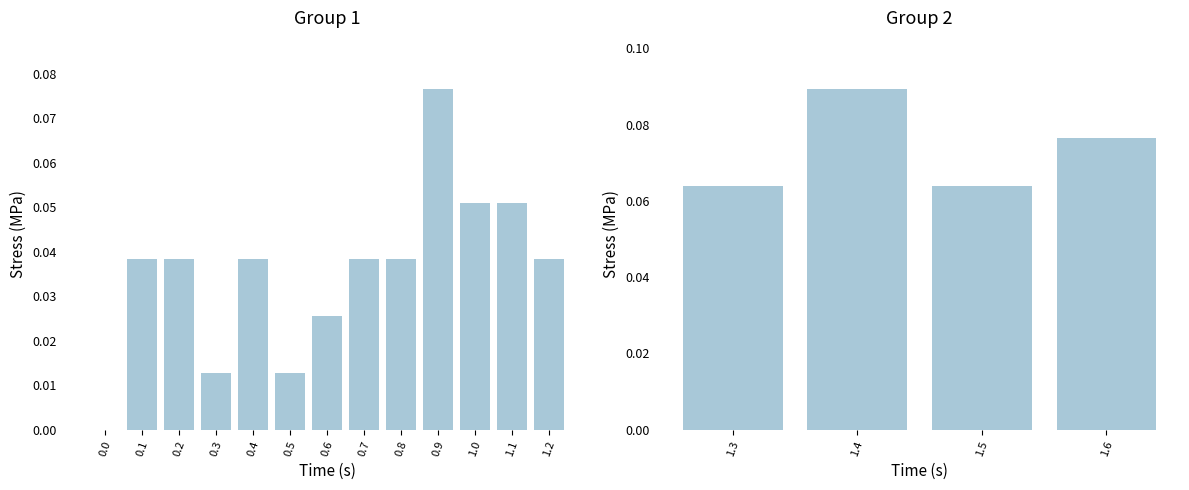

Does the chart contain stacked bars?

No